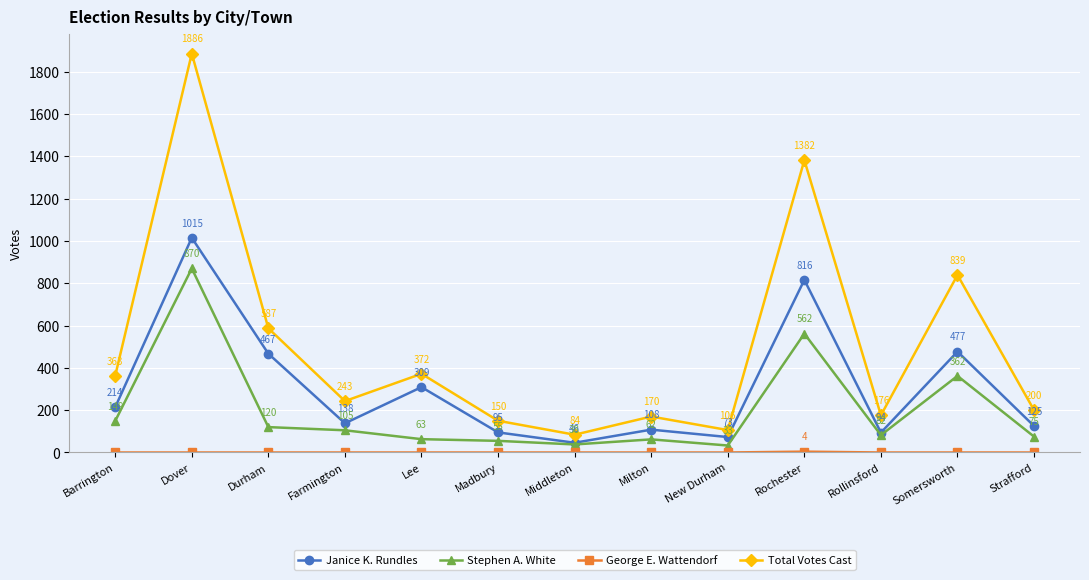

True or false: Total Votes Cast has more than 2 points higher than both neighbors.

True